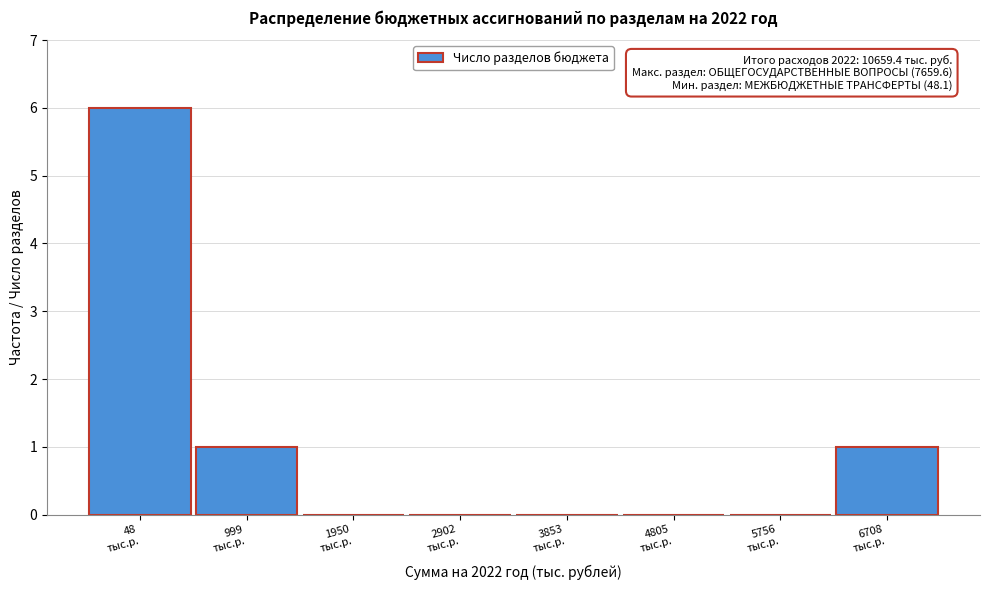

What is the greatest value displayed?

6